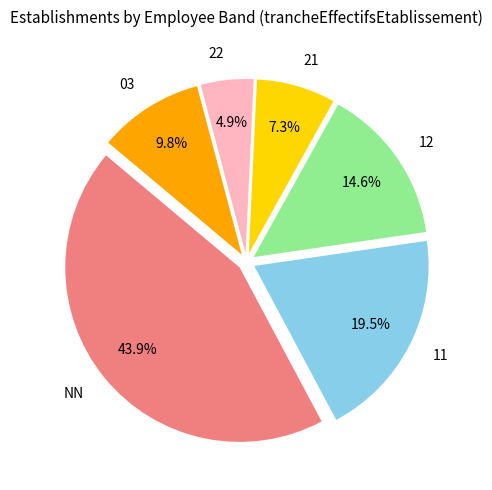

To the nearest percent, what is the average slice percentage?

17%